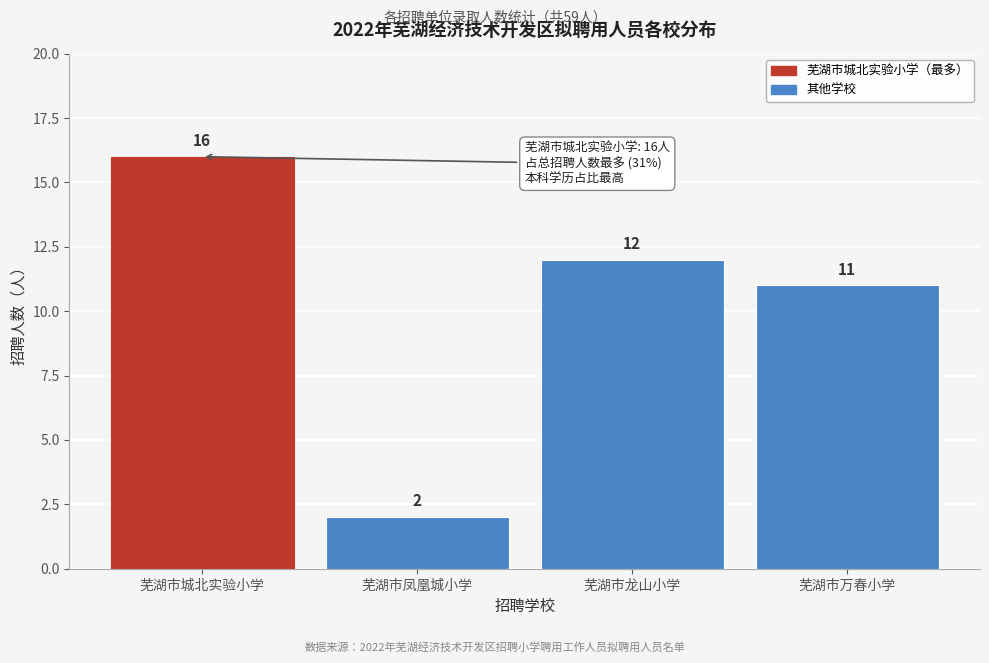

Reading left to right, transcribe all the data shown in this chart.

芜湖市城北实验小学=16	芜湖市凤凰城小学=2	芜湖市龙山小学=12	芜湖市万春小学=11